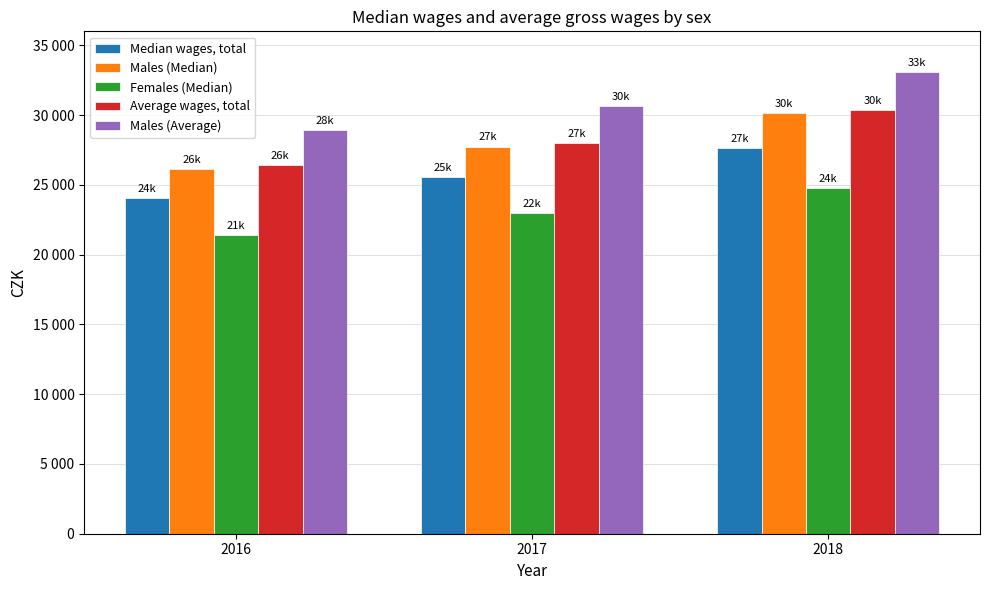

What are all the series names shown in the legend?

Median wages, total, Males (Median), Females (Median), Average wages, total, Males (Average)